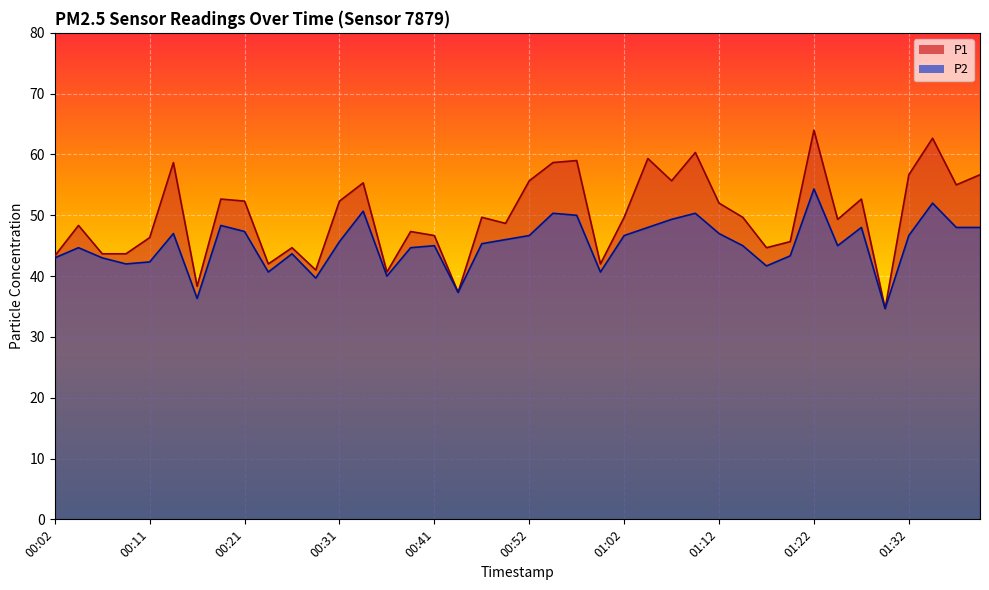

True or false: P2 and P1 intersect in this chart.

False